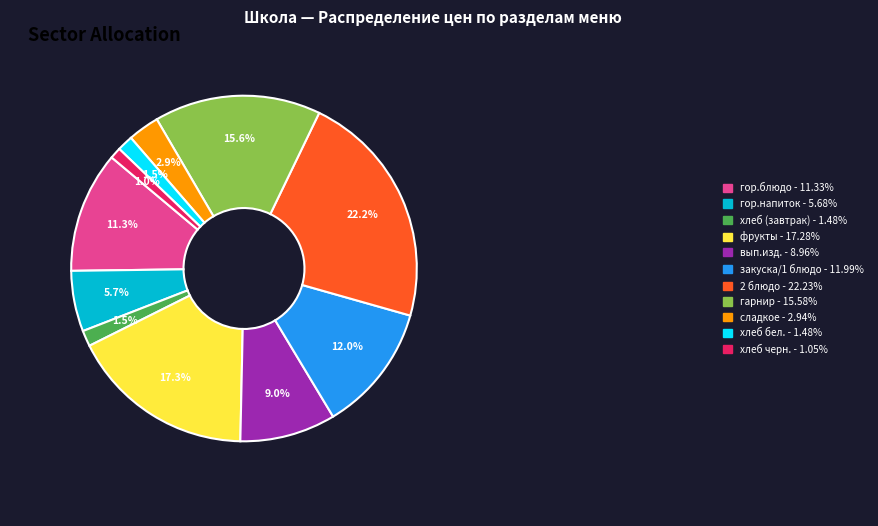

Combined, do фрукты and гарнир account for over 50%?

No